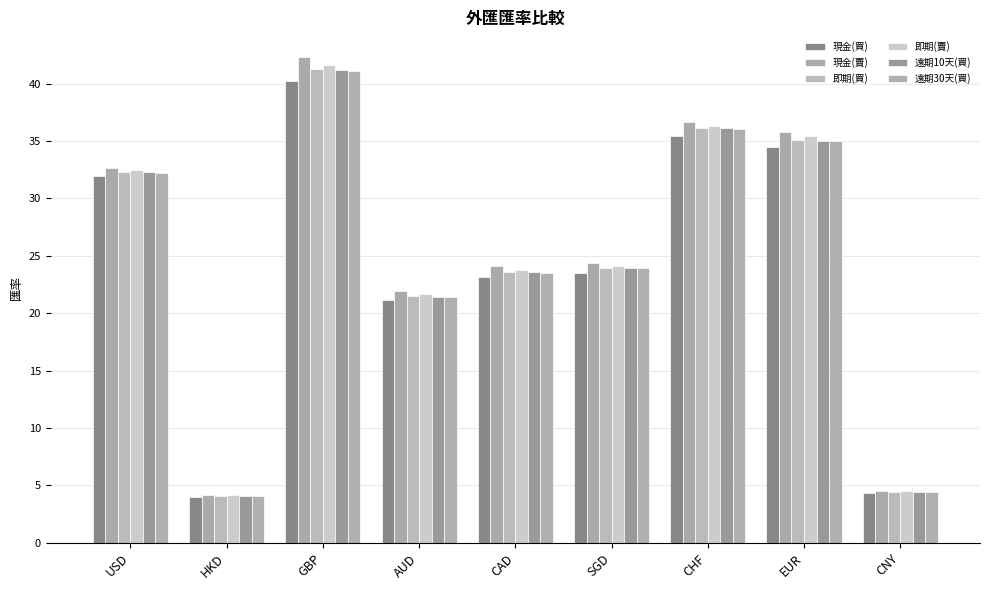

Reading right to left, extract all data points from this chart.

現金(買): CNY=4.4	EUR=34.5	CHF=35.4	SGD=23.5	CAD=23.2	AUD=21.2	GBP=40.2	HKD=4.0	USD=32.0
現金(賣): CNY=4.5	EUR=35.8	CHF=36.6	SGD=24.4	CAD=24.1	AUD=22.0	GBP=42.4	HKD=4.2	USD=32.7
即期(買): CNY=4.4	EUR=35.1	CHF=36.1	SGD=24.0	CAD=23.6	AUD=21.5	GBP=41.2	HKD=4.1	USD=32.3
即期(賣): CNY=4.5	EUR=35.5	CHF=36.4	SGD=24.1	CAD=23.8	AUD=21.7	GBP=41.6	HKD=4.2	USD=32.4
遠期10天(買): CNY=4.4	EUR=35.1	CHF=36.1	SGD=23.9	CAD=23.6	AUD=21.5	GBP=41.2	HKD=4.1	USD=32.3
遠期30天(買): CNY=4.4	EUR=35.0	CHF=36.1	SGD=23.9	CAD=23.5	AUD=21.4	GBP=41.1	HKD=4.1	USD=32.2